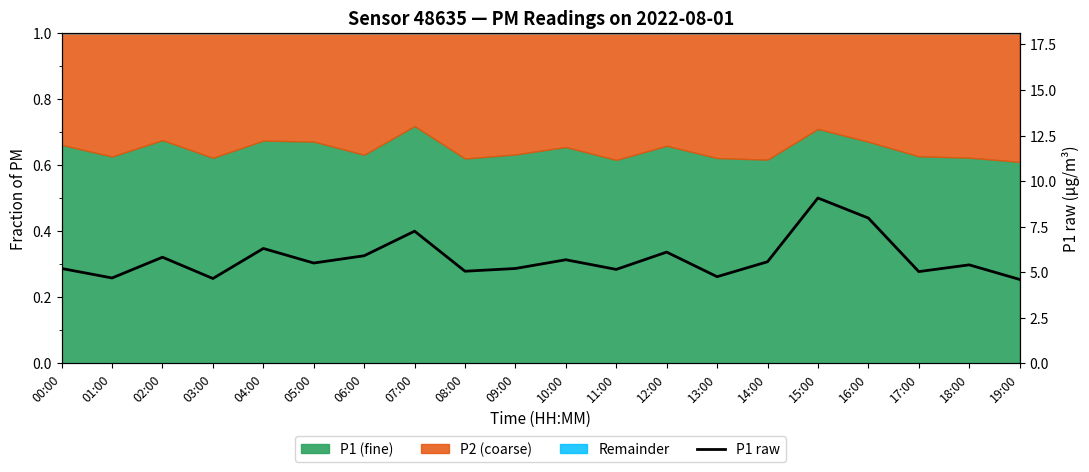

What is the difference between the maximum and minimum values?

4.5